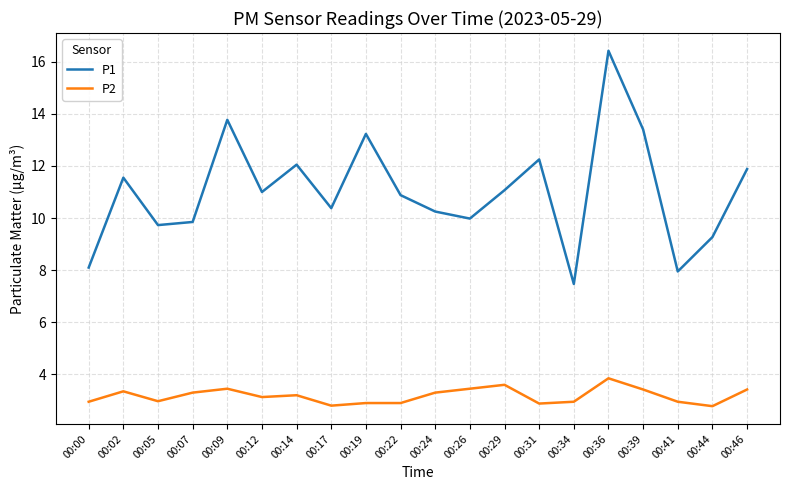

List the series in order of their overall mean, highest first.

P1, P2